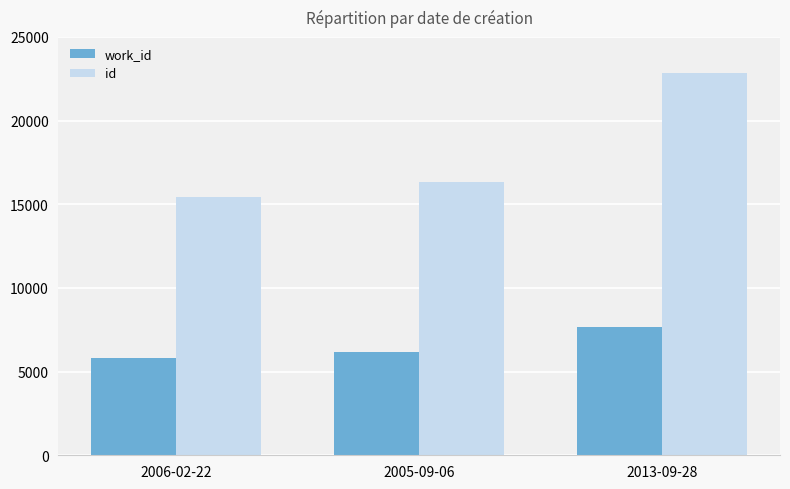

What is the sum of all id values?

54676